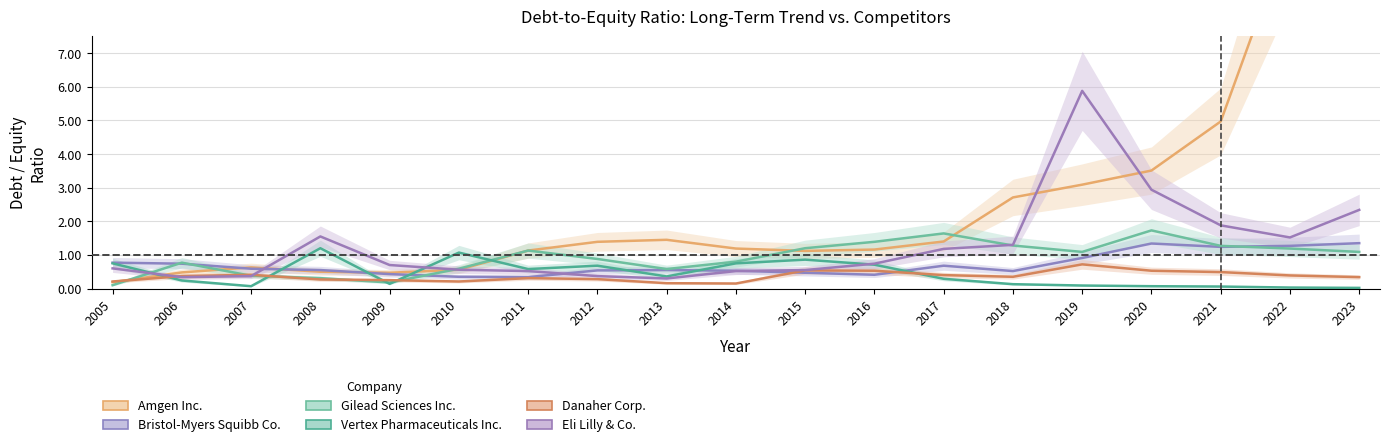

What is the difference between the second highest and second lowest values in the Bristol-Myers Squibb Co. series?

1.0